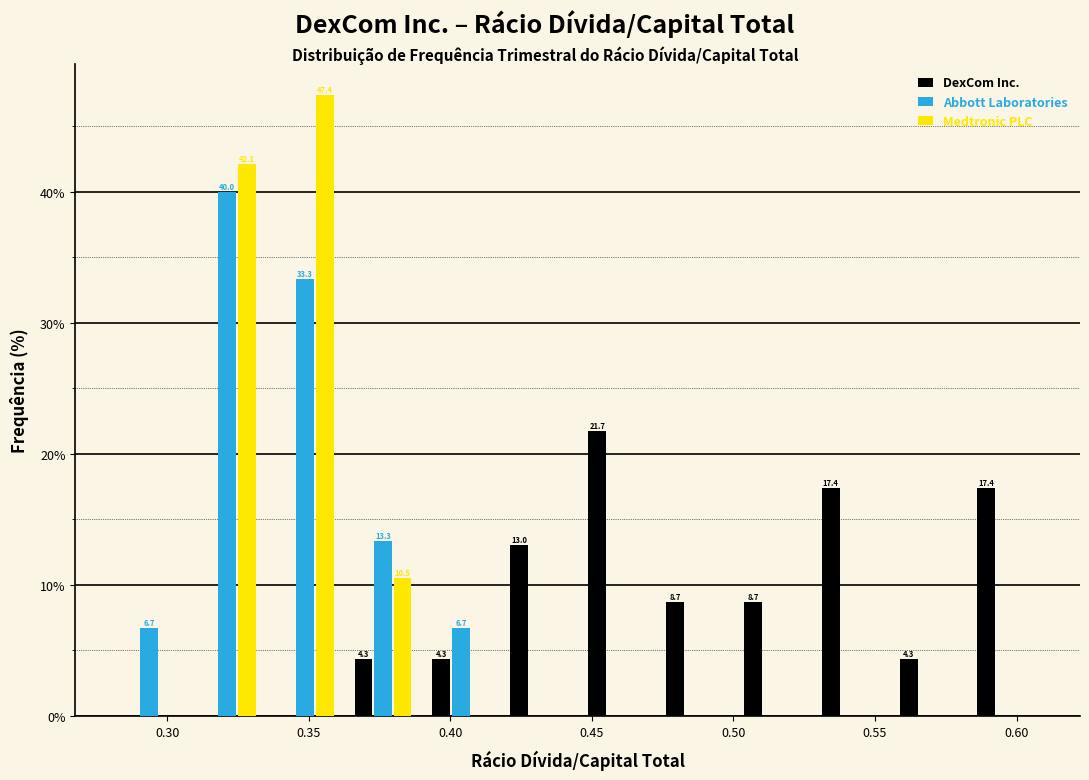

In the DexCom Inc. series, which range on the x-axis has the tallest bar?

0.445 to 0.475